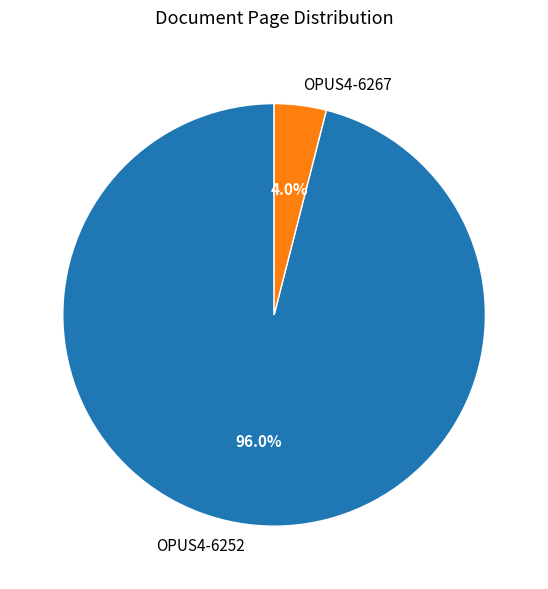

How many slices are in this pie chart?

2